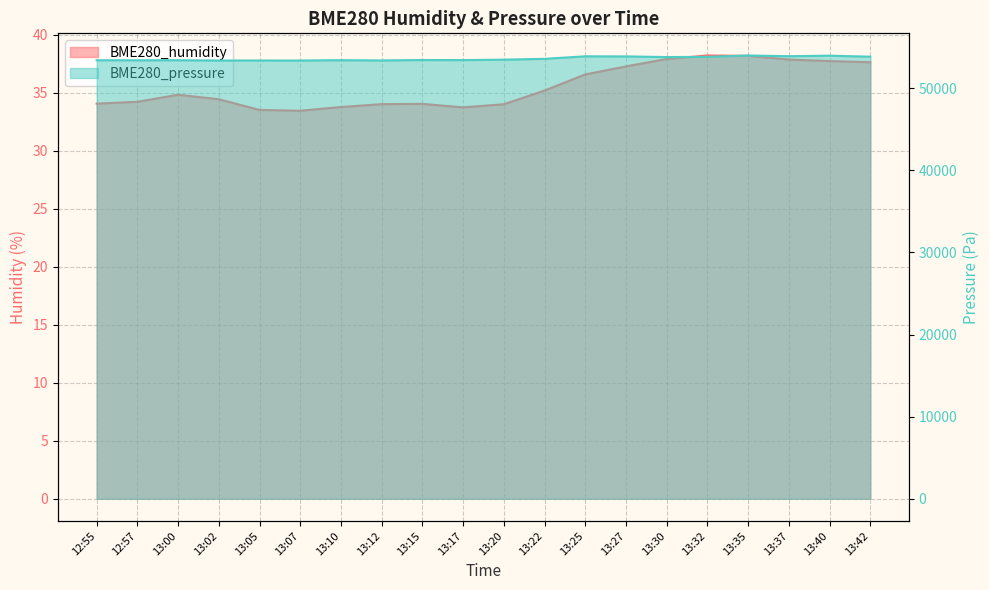

True or false: BME280_pressure and BME280_humidity intersect in this chart.

False